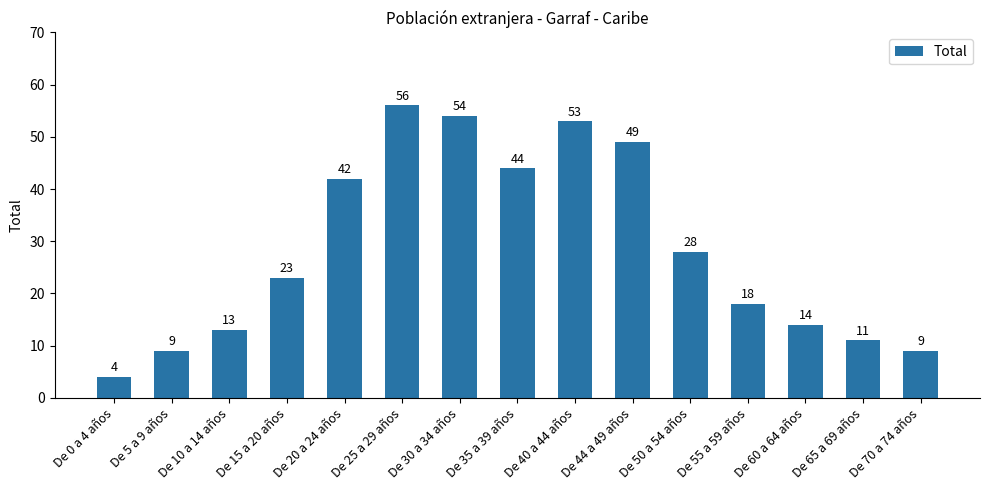

What value does the data have at De 55 a 59 años?

18